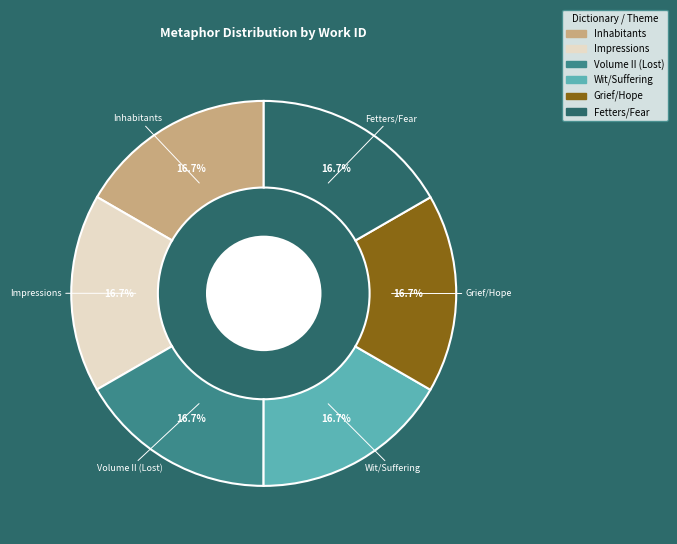

Does any single category account for the majority?

No